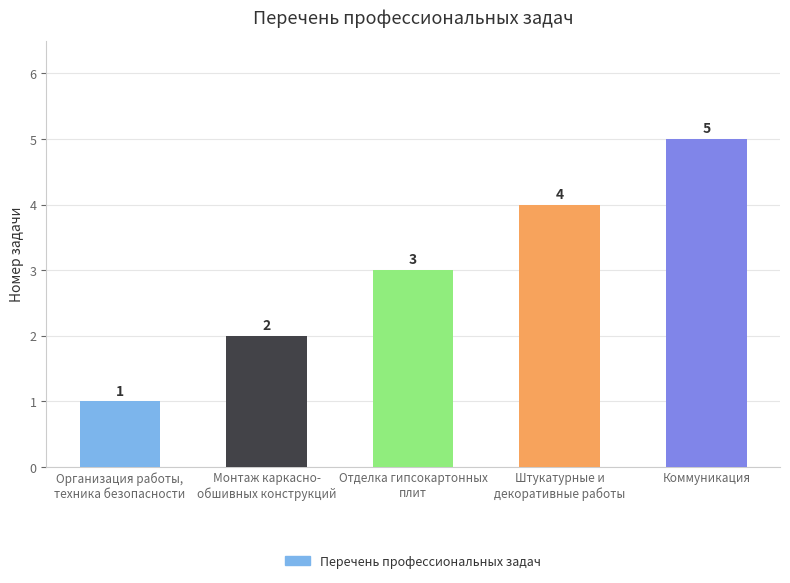

Count the values in the range 2 to 4.

3